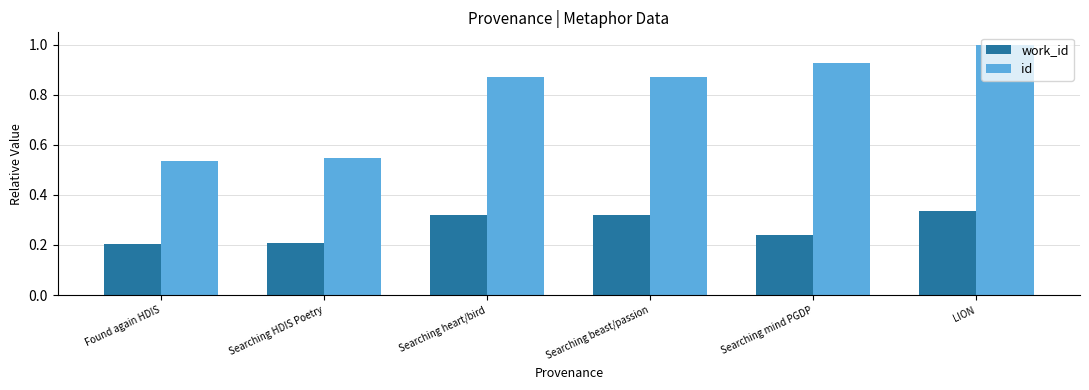

Count the number of data series in this chart.

2